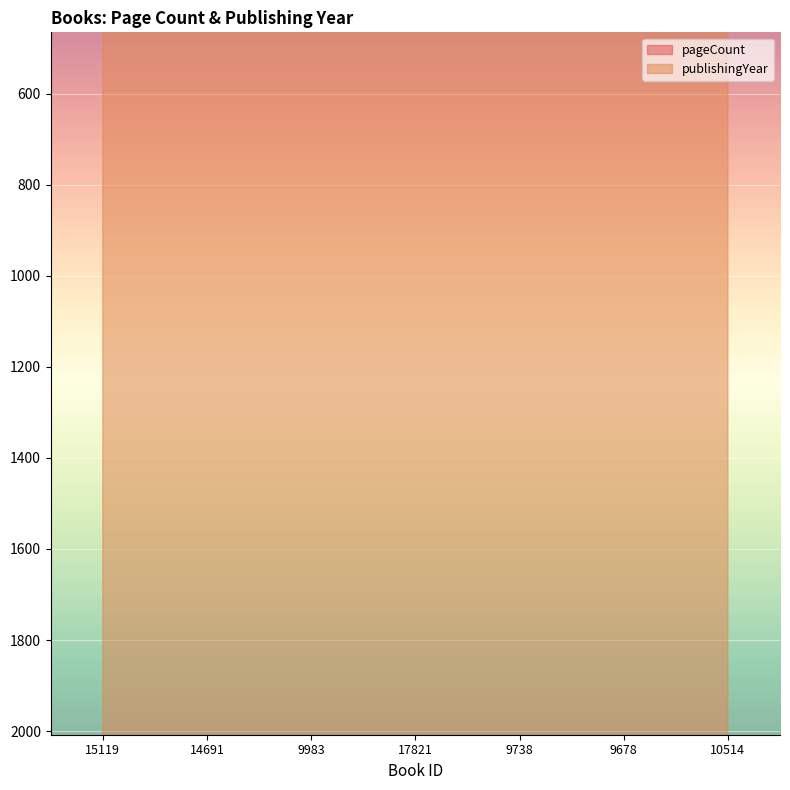

What is the average value of the pageCount series?

359